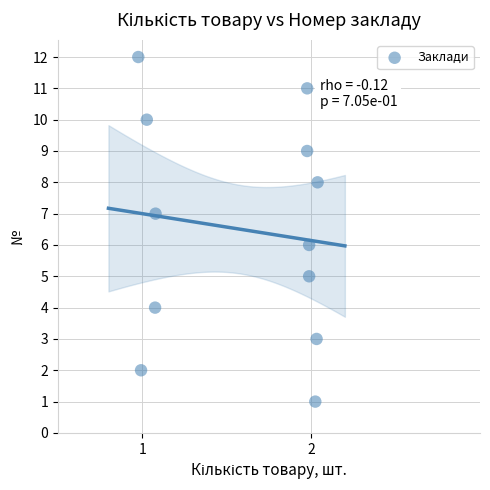

What is the range of Y values (max minus min)?

11